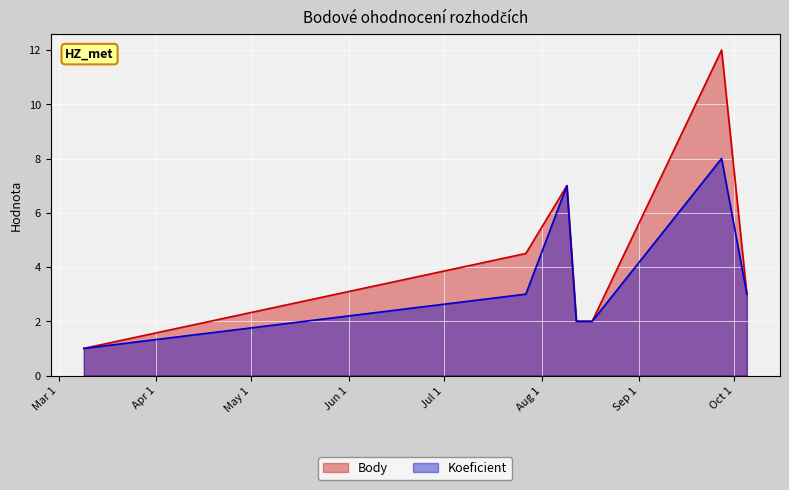

What is the label of the 5th point from the left?

2024-08-15